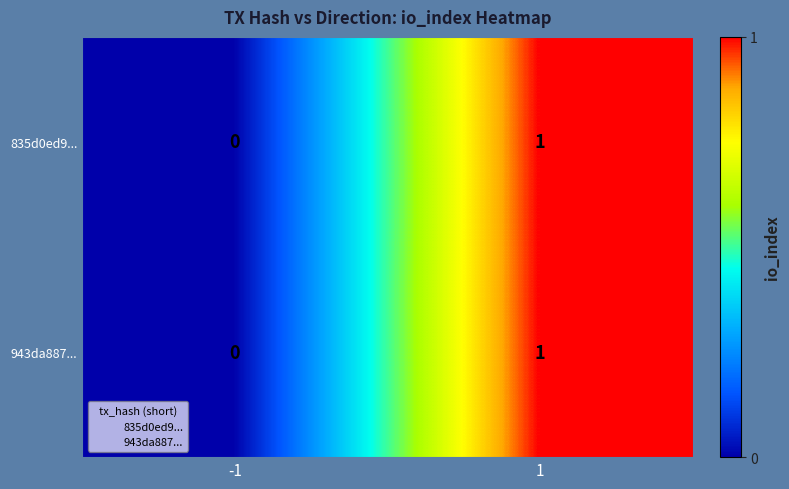

List the labels in order of 943da887... value, smallest first.

-1, 1